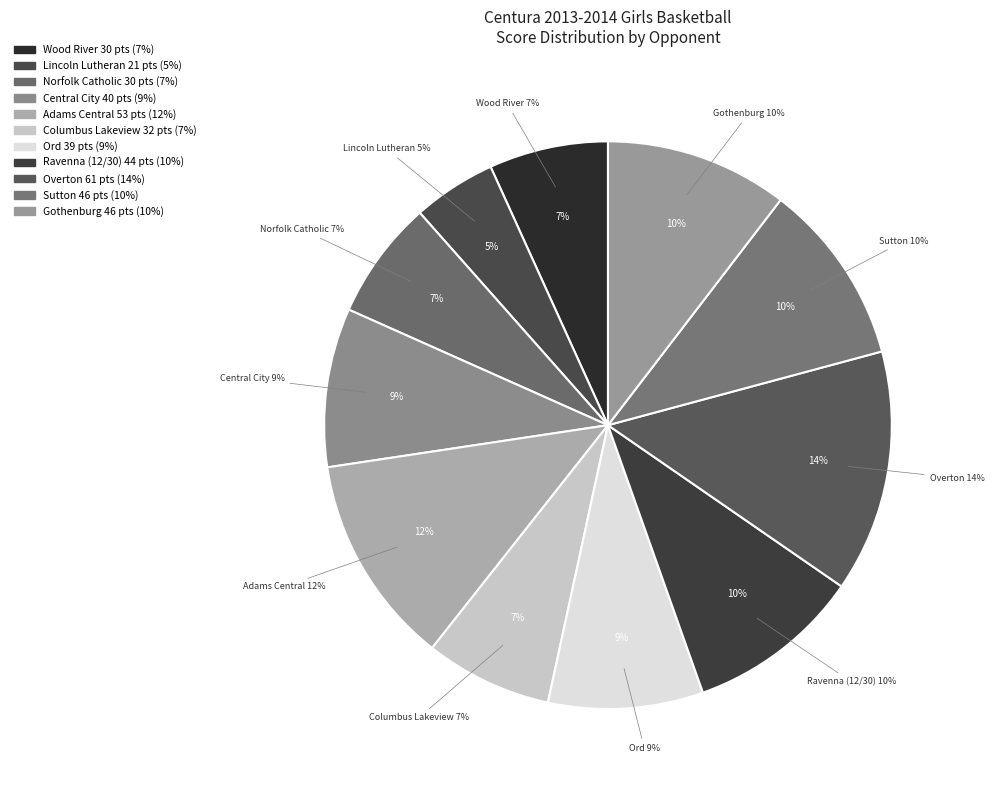

Is there any slice that represents more than half of the pie?

No